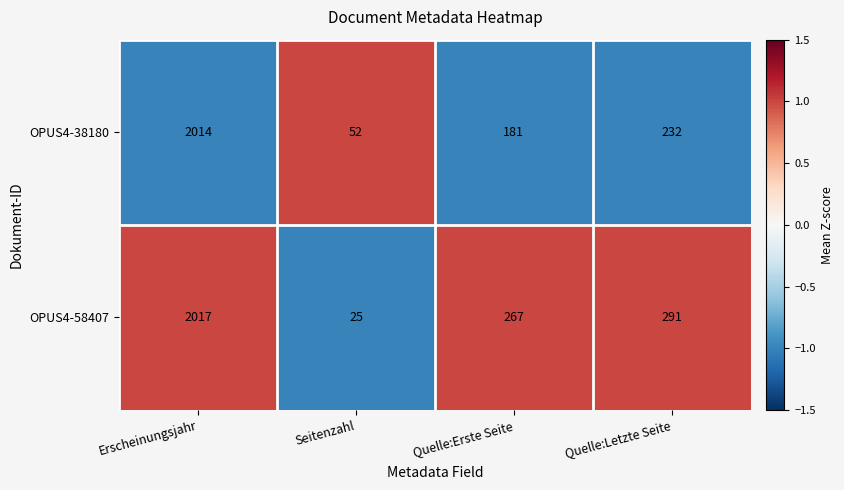

Between Quelle:Erste Seite and Quelle:Letzte Seite, which series saw the biggest shift?

OPUS4-38180